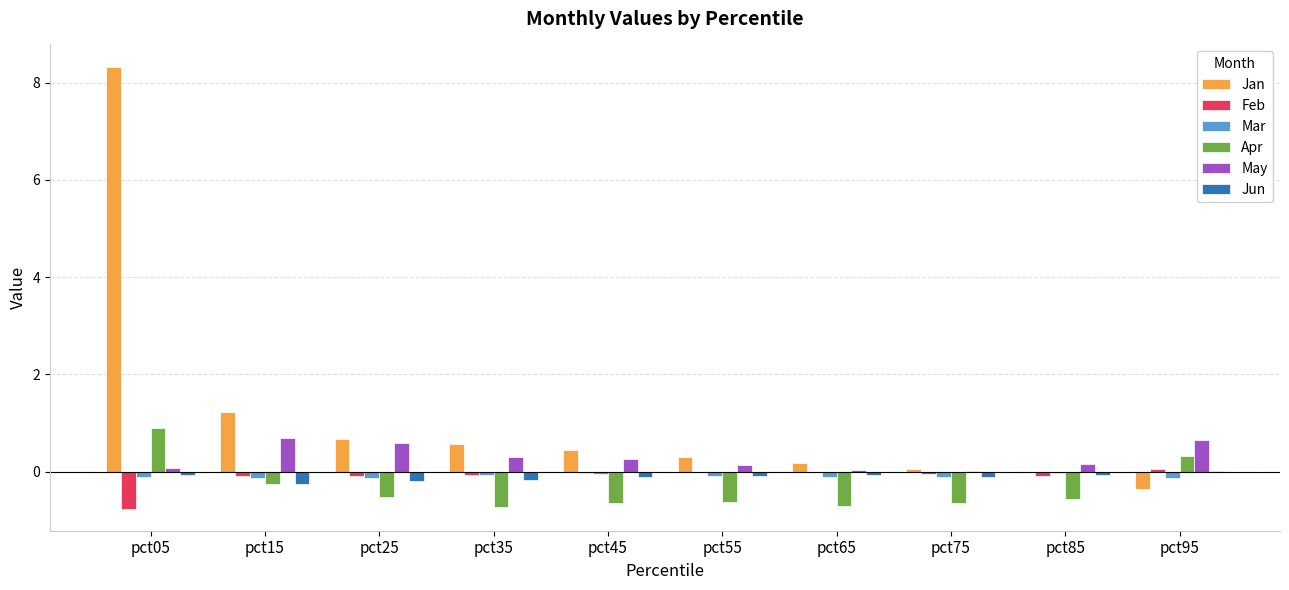

Is it true that Mar equals -0.1 at pct65?

True